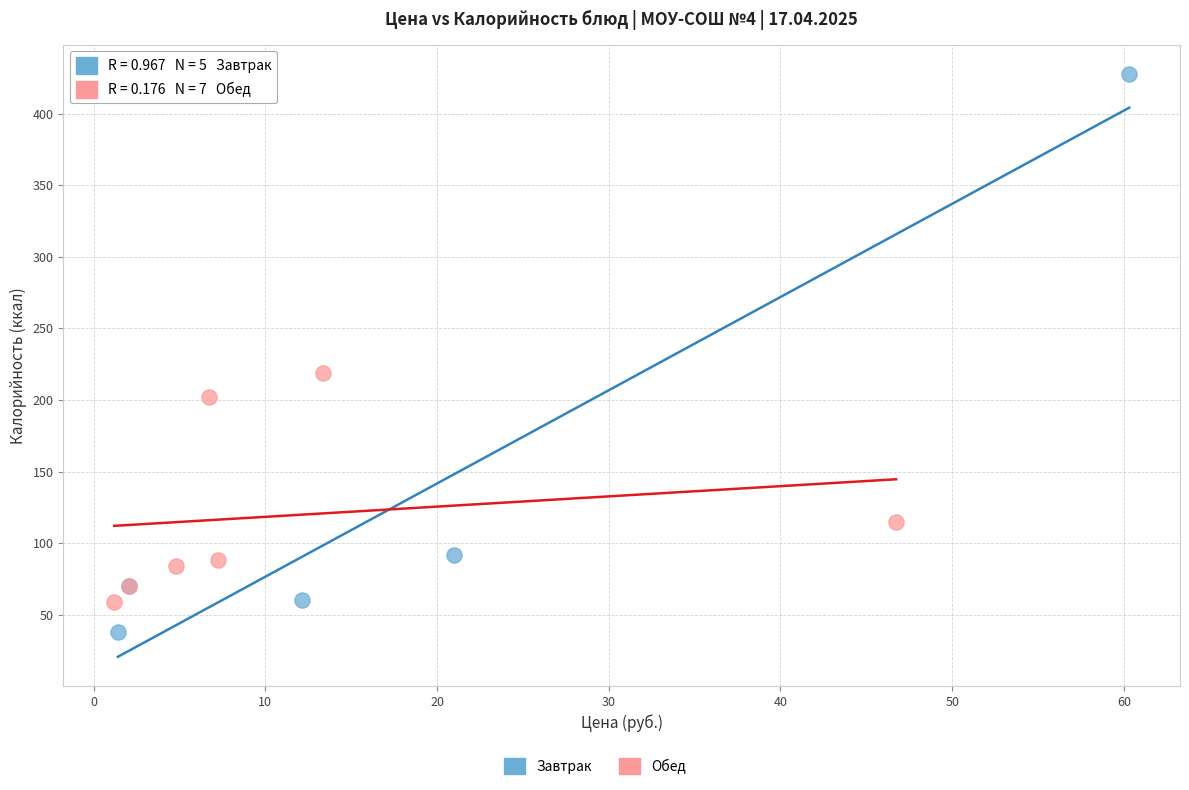

Which series contains the highest Y value?

Завтрак